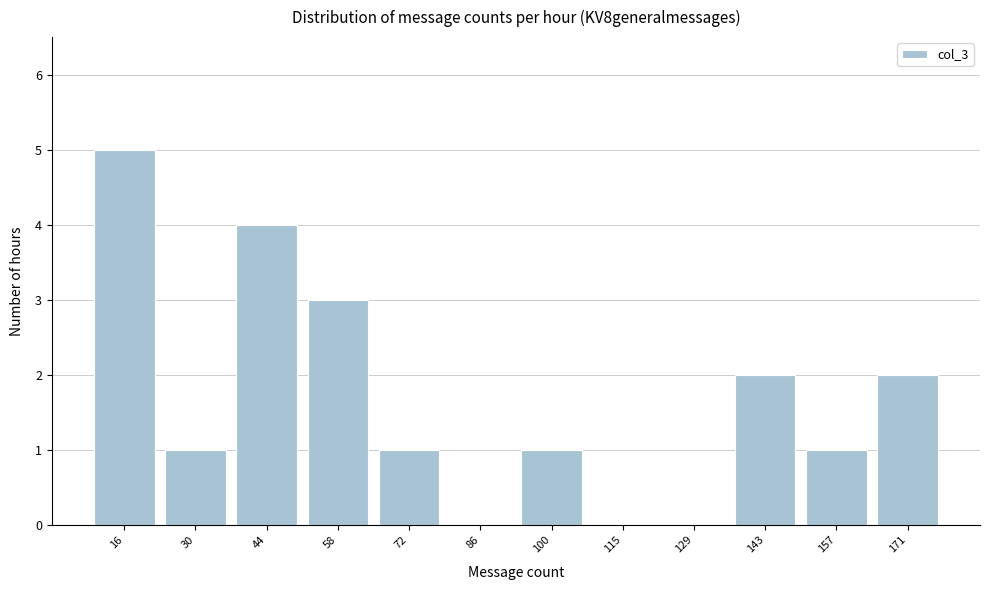

Reading right to left, transcribe all the data shown in this chart.

171=2	157=1	143=2	129=0	115=0	100=1	86=0	72=1	58=3	44=4	30=1	16=5